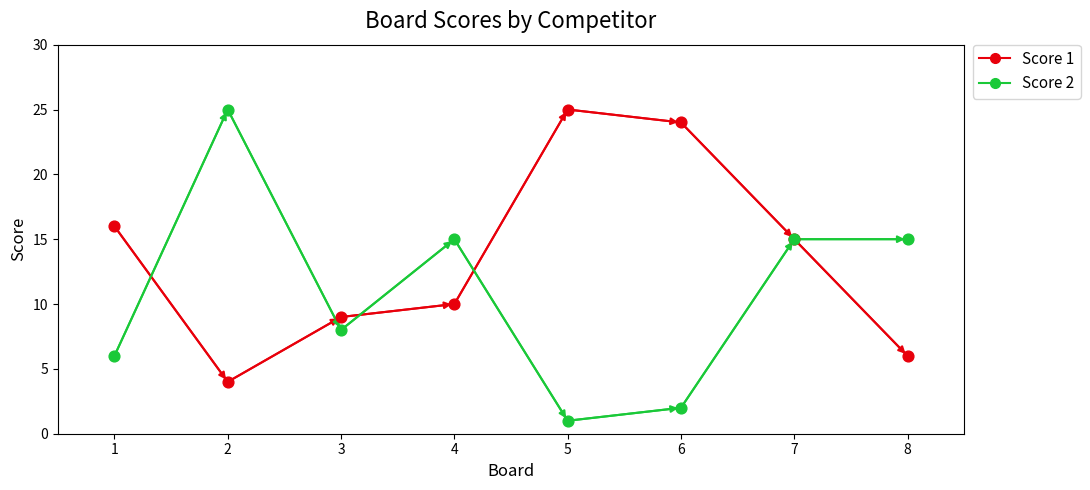

What are all the series names shown in the legend?

Score 1, Score 2